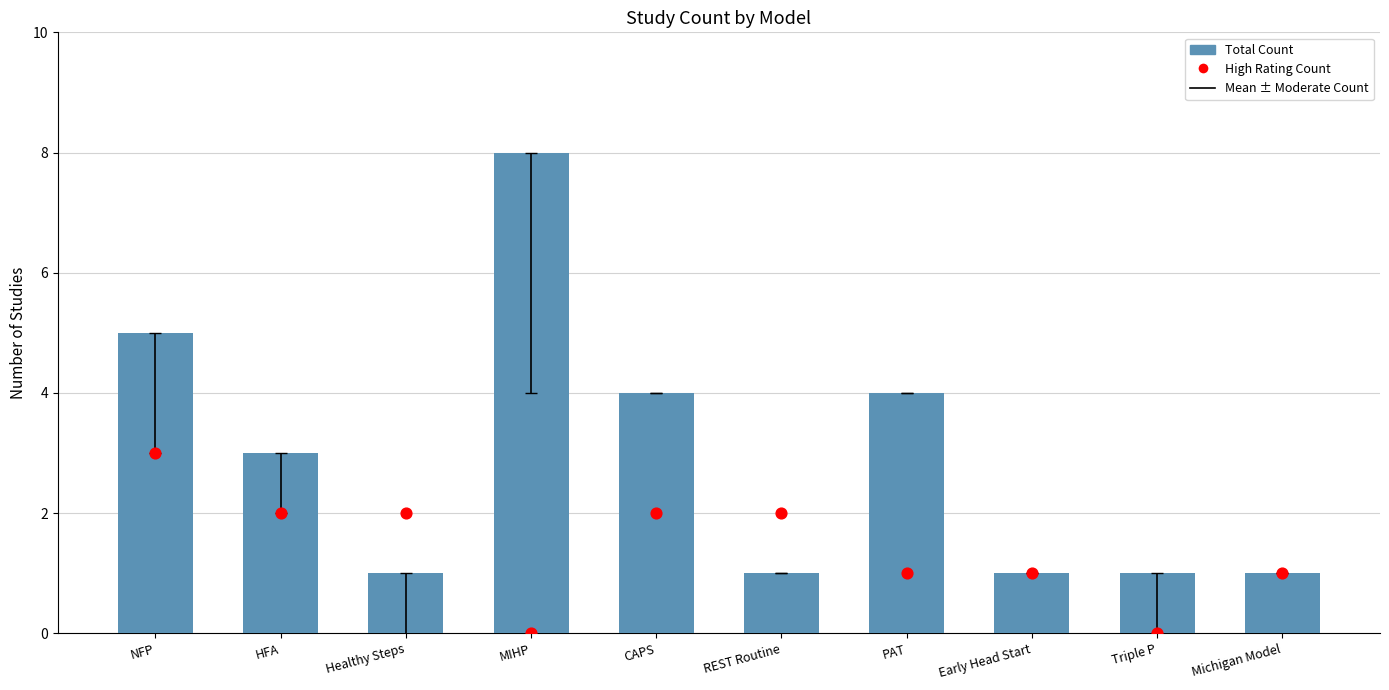

Which series contains the lowest Y value?

High Rating Count